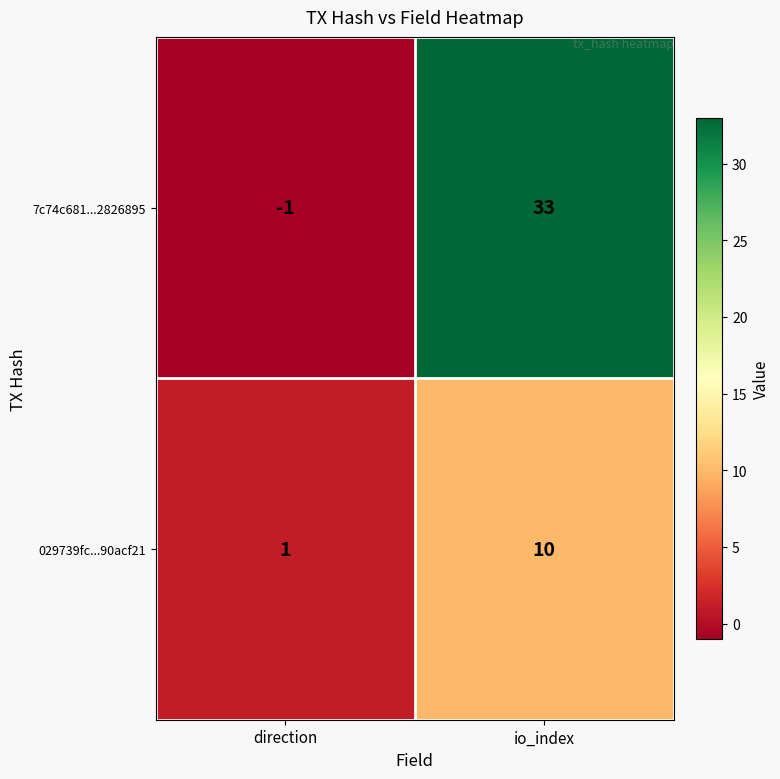

Which category has the lowest value in the 7c74c681...2826895 series?

direction